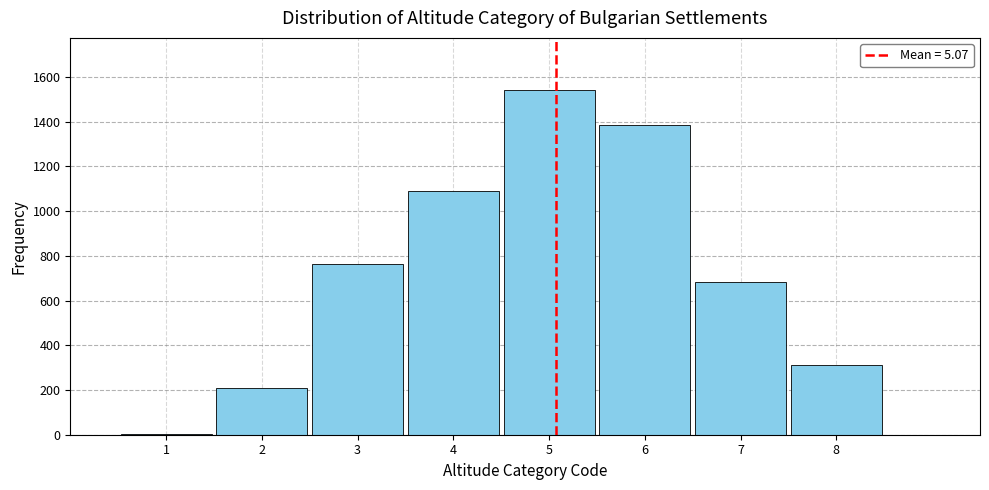

Reading right to left, transcribe all the data shown in this chart.

8=314	7=681	6=1383	5=1543	4=1089	3=762	2=208	1=2